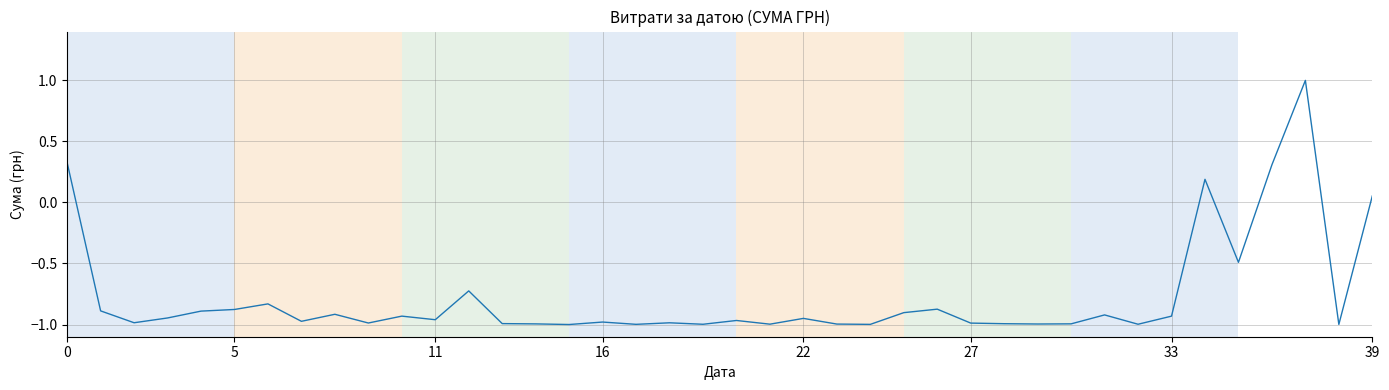

What is the difference between the maximum and minimum values?

2.0